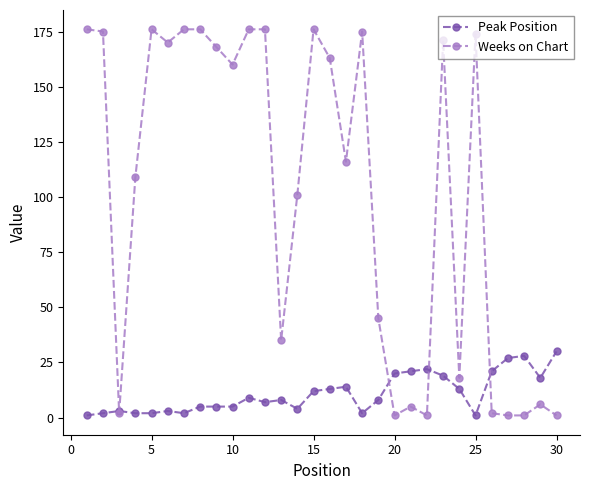

What is the value of the Peak Position point at the 28th from the left?

28